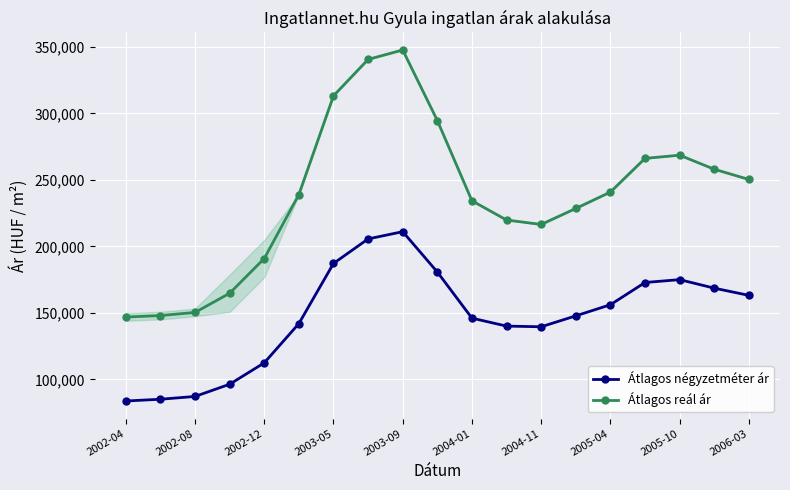

Rank the series by their maximum value, from highest to lowest.

Átlagos reál ár, Átlagos négyzetméter ár